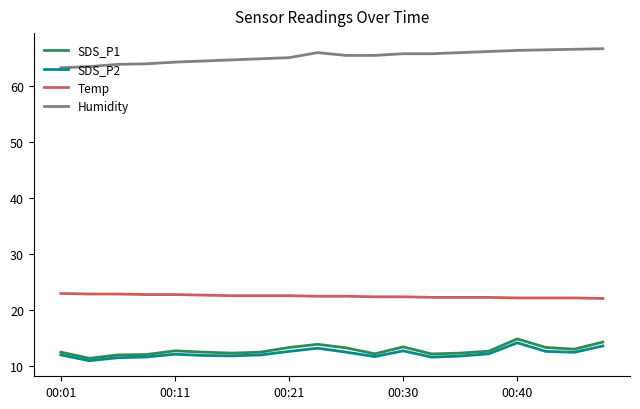

In SDS_P1, how many points are higher than both neighbors (excluding endpoints)?

4